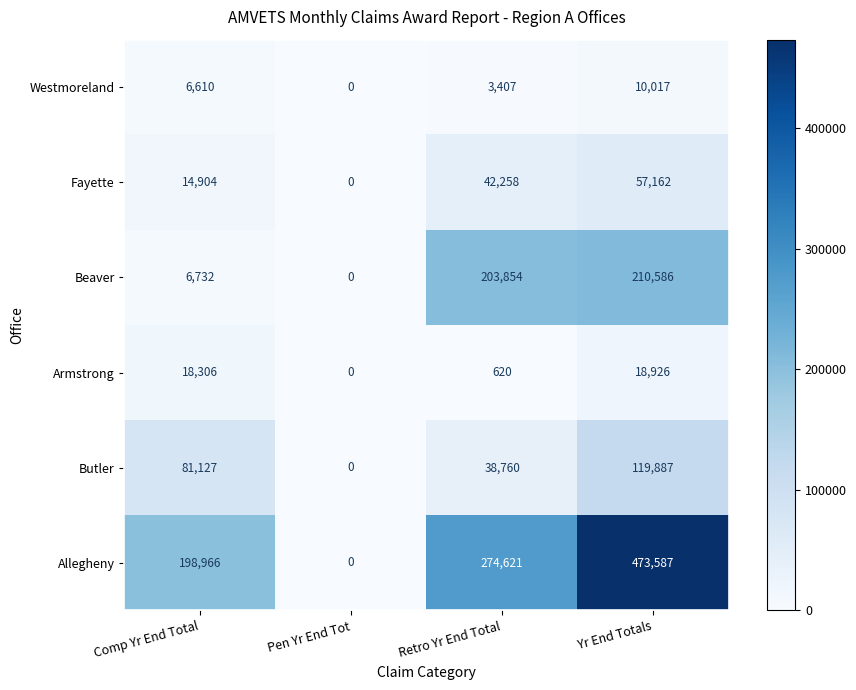

Is it true that Allegheny equals 387572 at Retro Yr End Total?

False